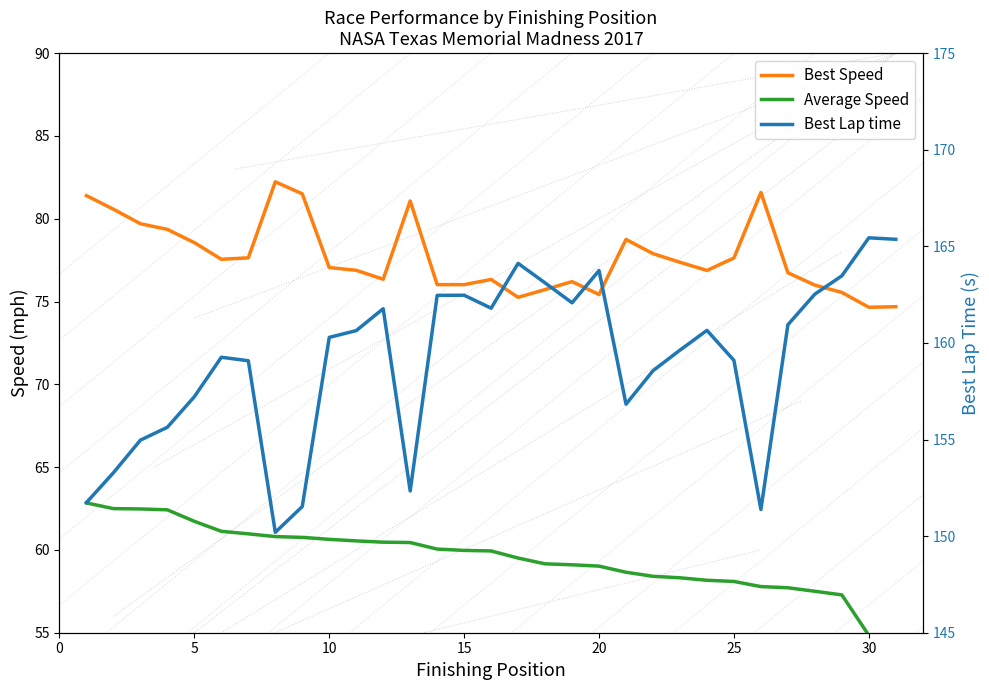

How many lines are shown in the chart?

3